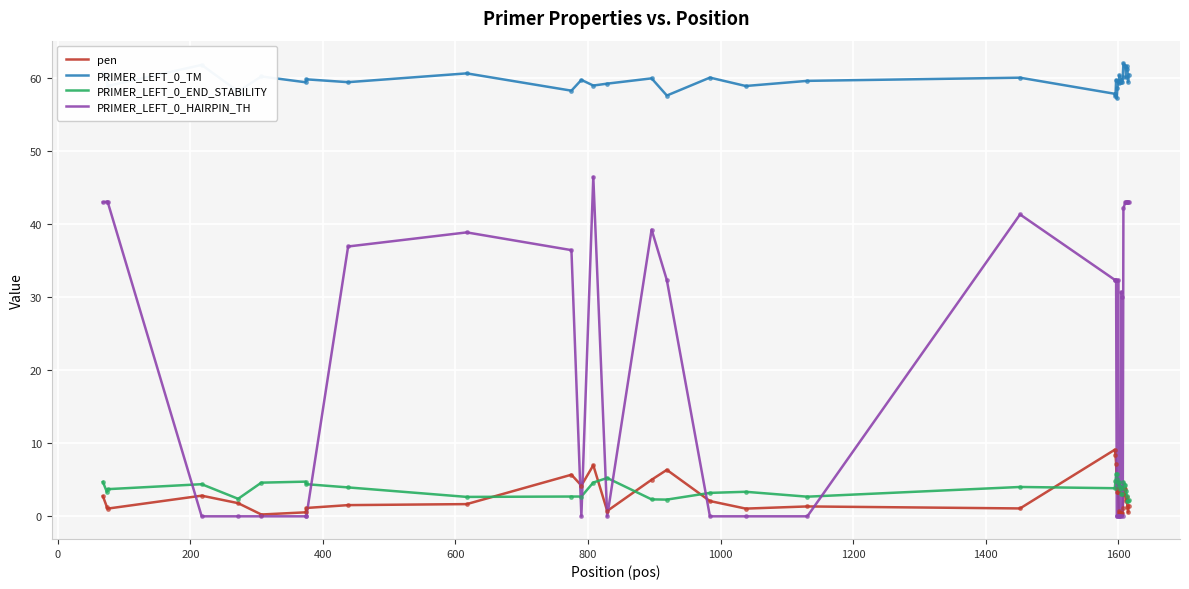

Rank the series by their maximum value, from highest to lowest.

PRIMER_LEFT_0_TM, PRIMER_LEFT_0_HAIRPIN_TH, pen, PRIMER_LEFT_0_END_STABILITY